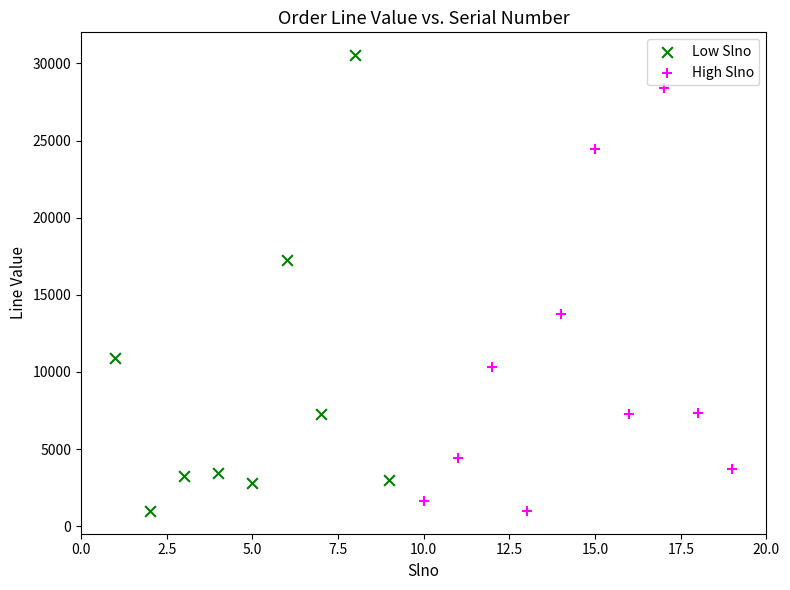

Which series reaches the maximum Y coordinate?

Low Slno